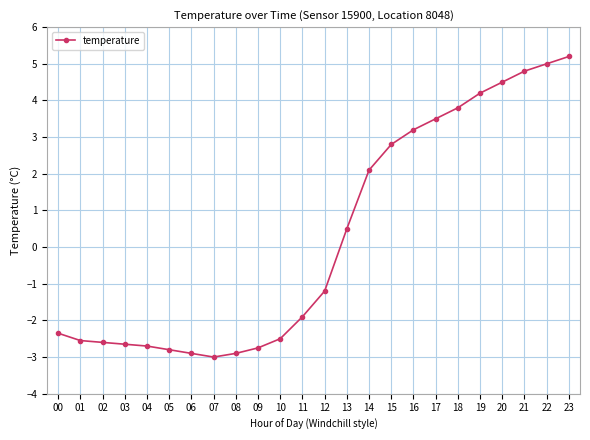

What is the average value?

0.3